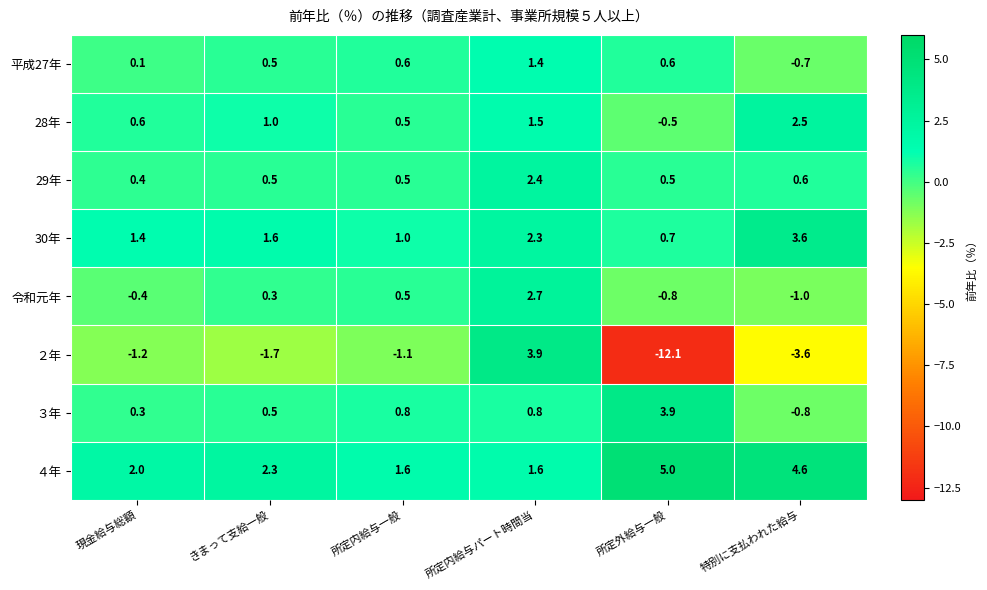

The value of 29年 at 所定内給与一般 is 0.5. True or false?

True